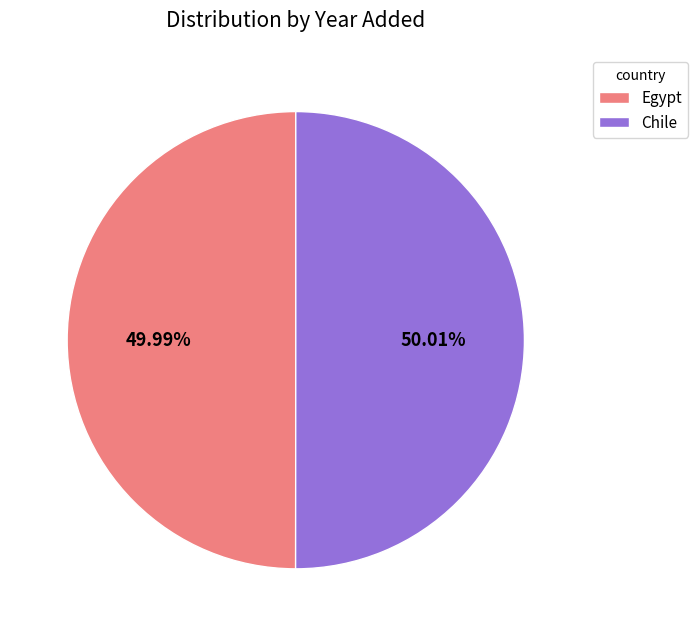

Approximately how many times larger is the value at Egypt compared to Chile?

1.0